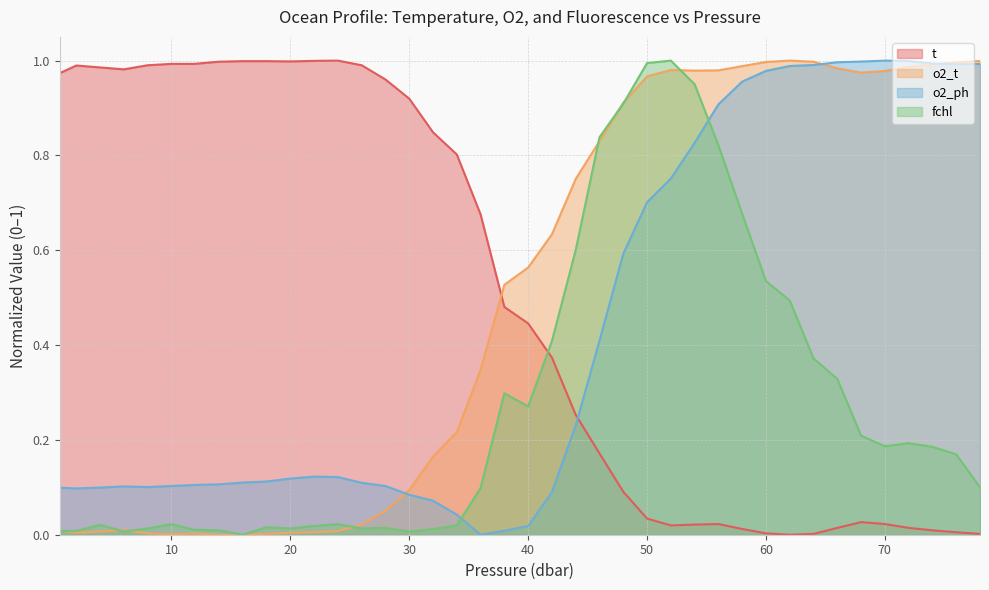

Does the chart have visible grid lines?

Yes